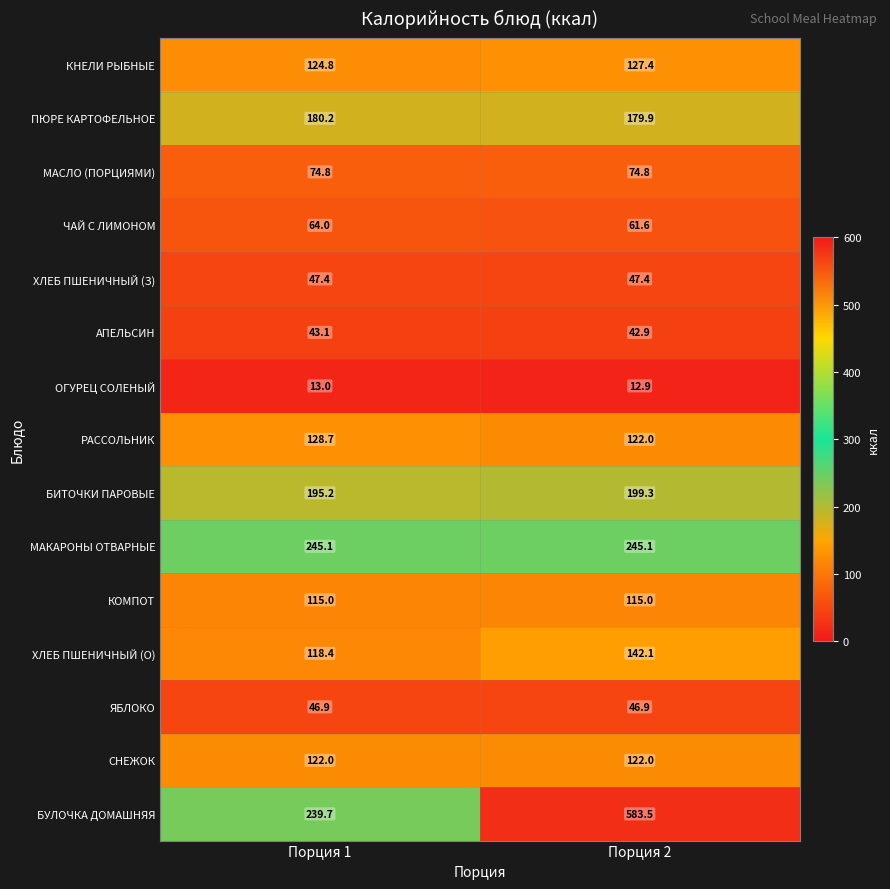

What is the sum of the ЧАЙ С ЛИМОНОМ values at Порция 1 and Порция 2?

125.6